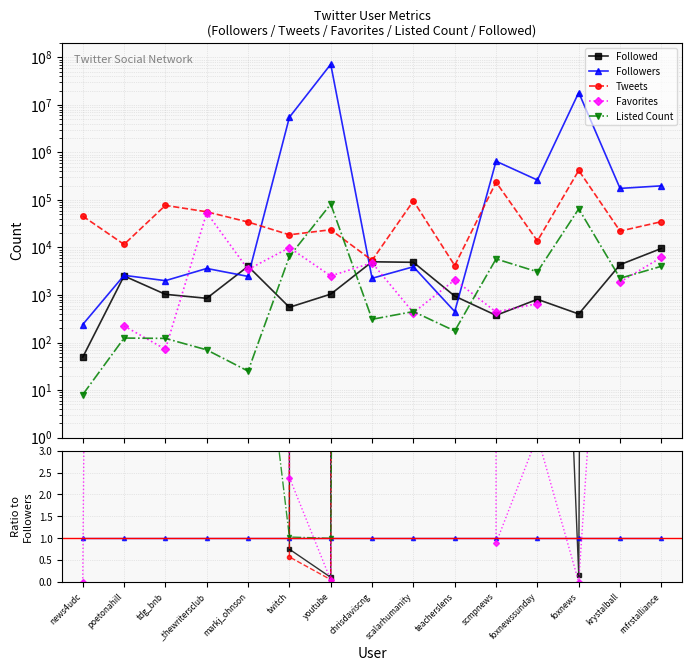

What are all the series names shown in the legend?

Followed, Followers, Tweets, Favorites, Listed Count